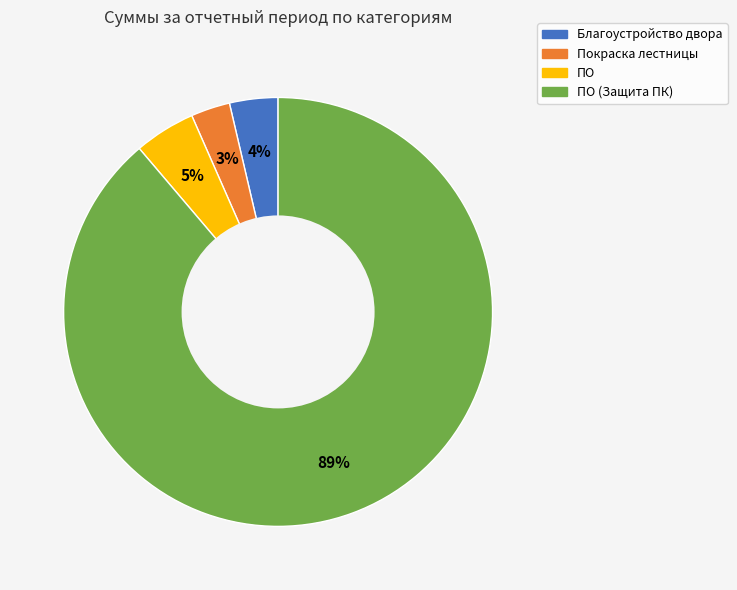

Is there any slice that represents more than half of the pie?

Yes